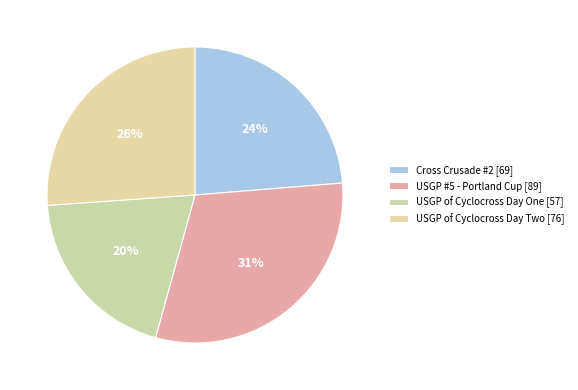

To the nearest percent, what percentage of the pie is USGP #5 - Portland Cup?

31%